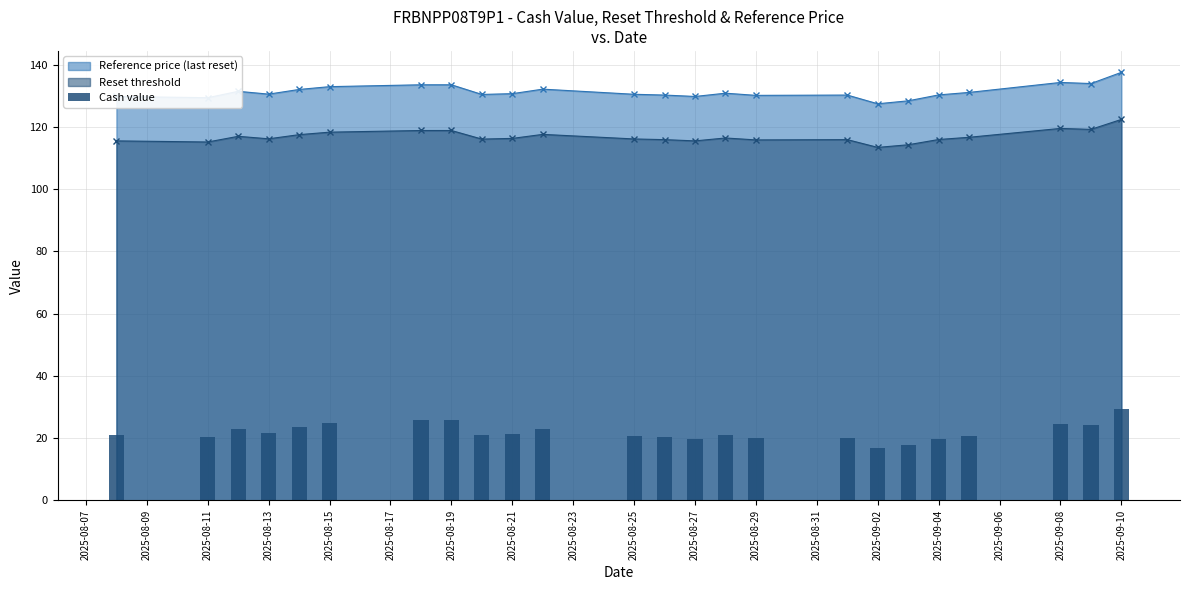

The value at 2025-08-13 is 21.7. True or false?

True